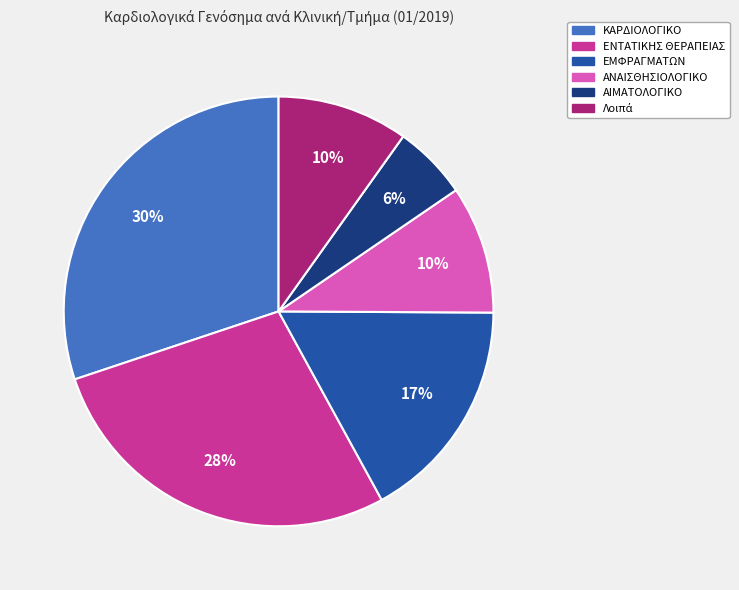

To the nearest percent, what is the average slice percentage?

17%